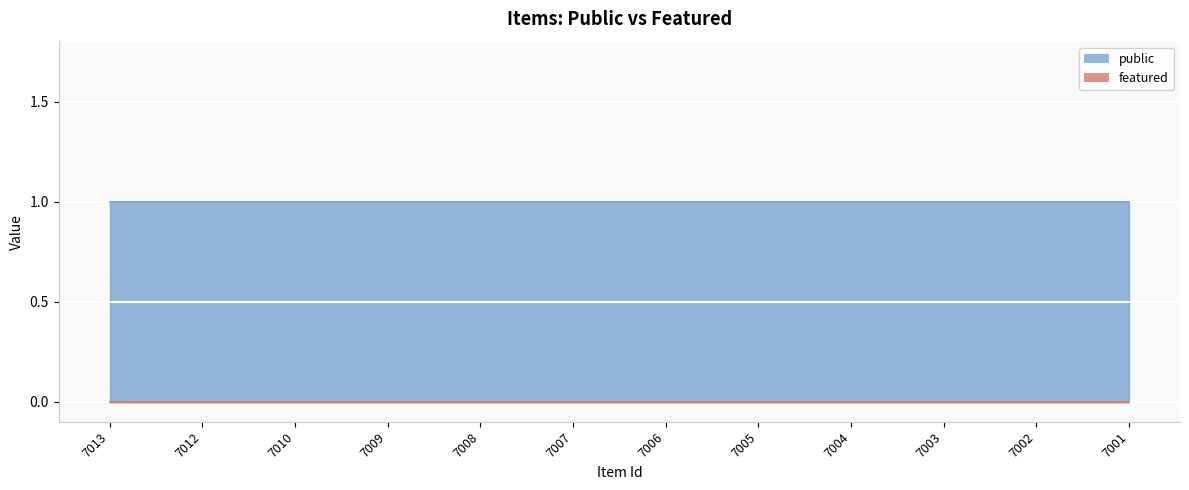

Rank the series by their average value, from highest to lowest.

public, featured